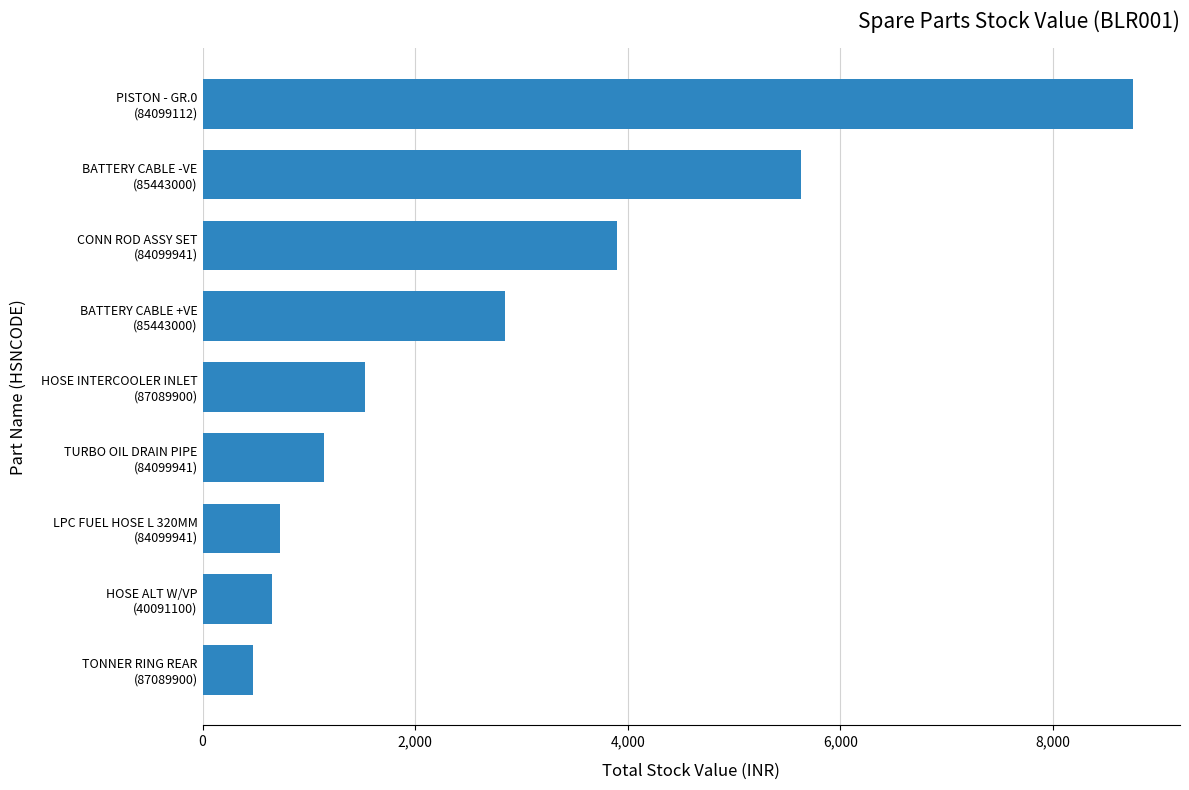

What is the difference between the maximum and second lowest values?

8100.0